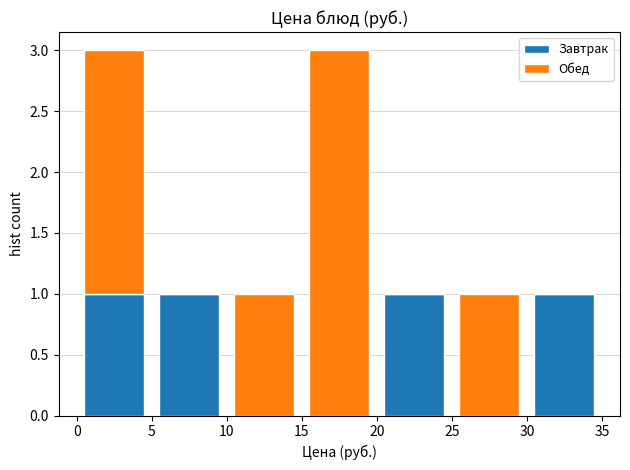

What is the total height of the stacked bar covering 15 to 20 on the x-axis? The values are not printed on the chart, so give them approximately, as read against the axis.

3